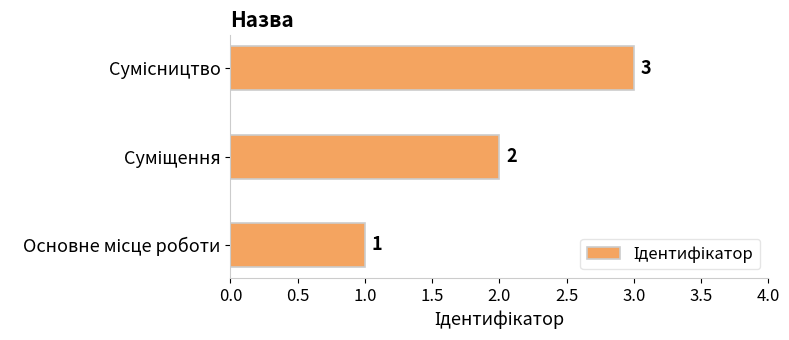

What is the maximum value shown in the chart?

3